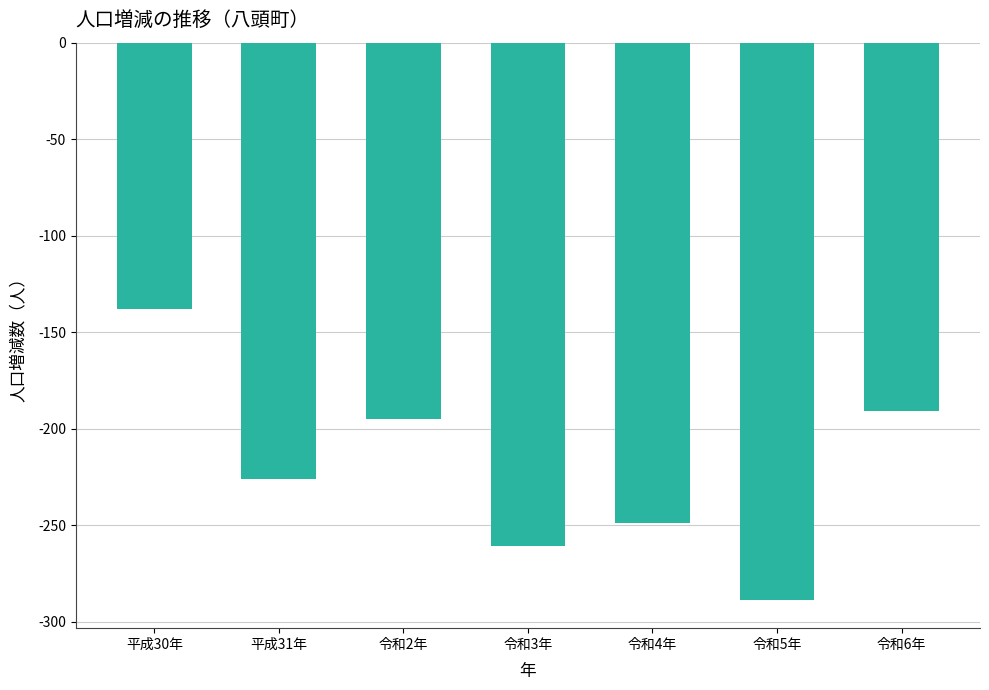

Rank the categories by value from highest to lowest.

平成30年, 令和6年, 令和2年, 平成31年, 令和4年, 令和3年, 令和5年